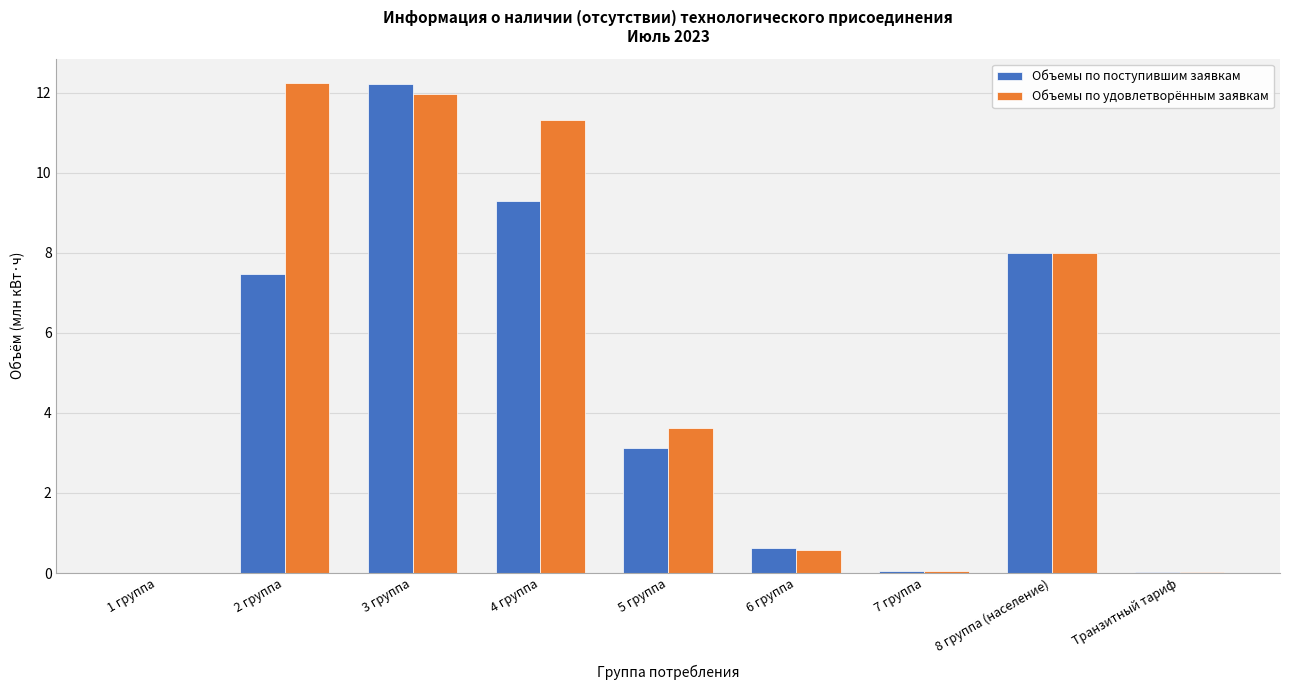

Is it true that Объемы по удовлетворённым заявкам equals 3.0 at 4 группа?

False